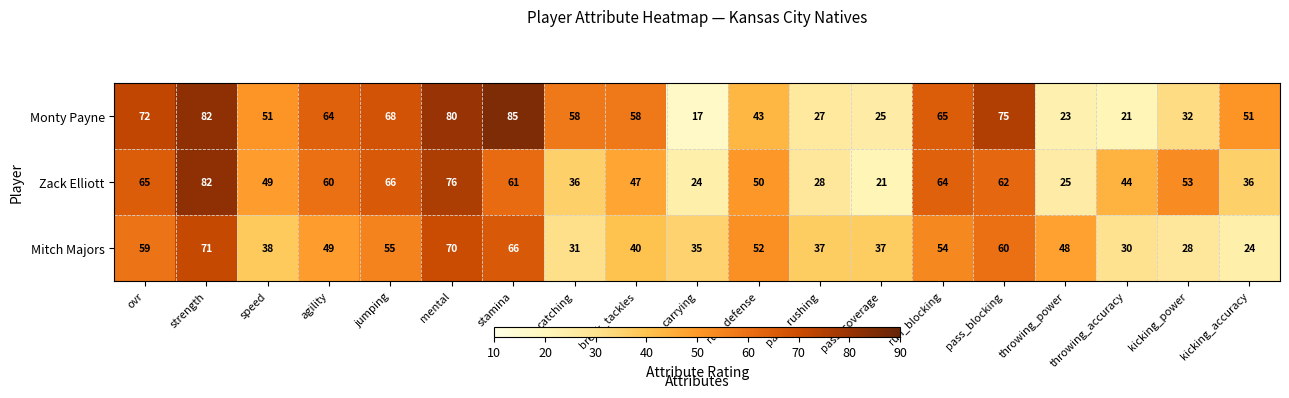

Which series has the largest range (max minus min)?

Monty Payne